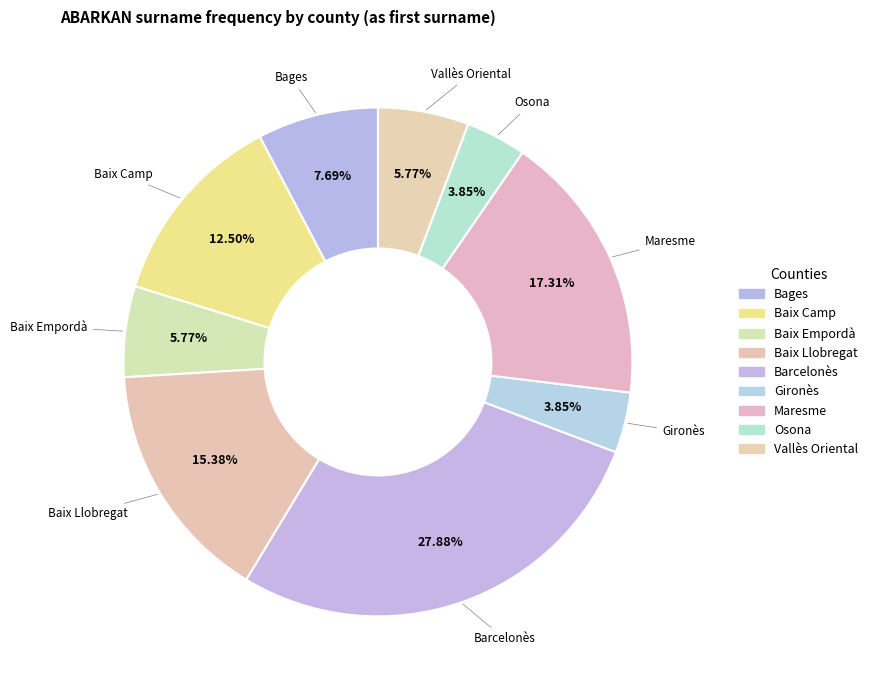

Count the number of slices in the pie.

9